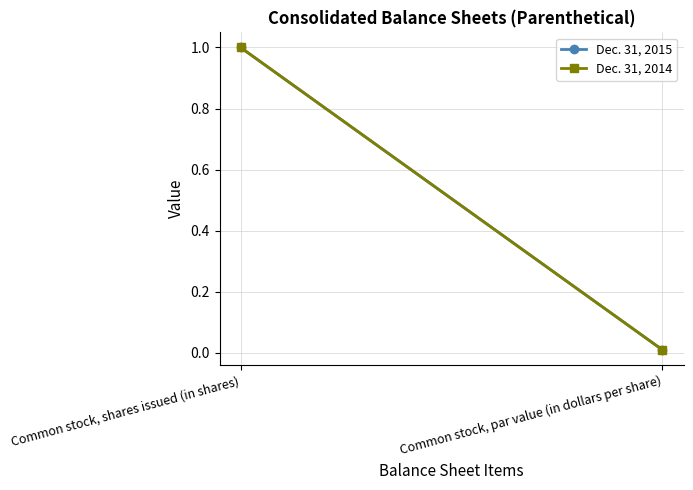

What is the sum of all Dec. 31, 2015 values?

1.0